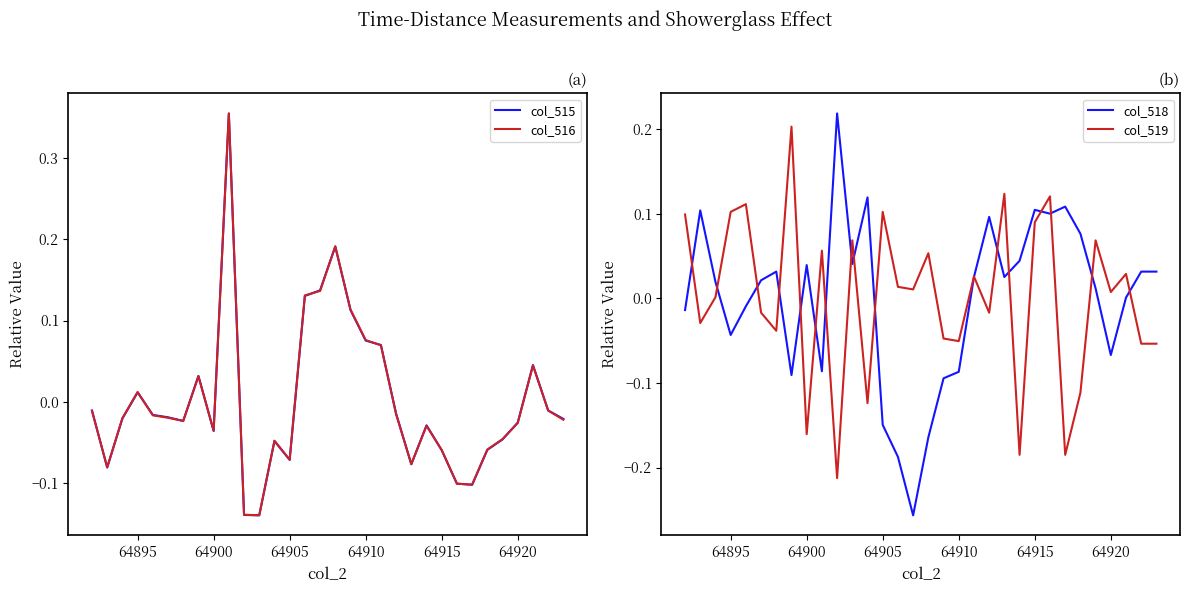

Where does the col_516 series first go above 0?

64895